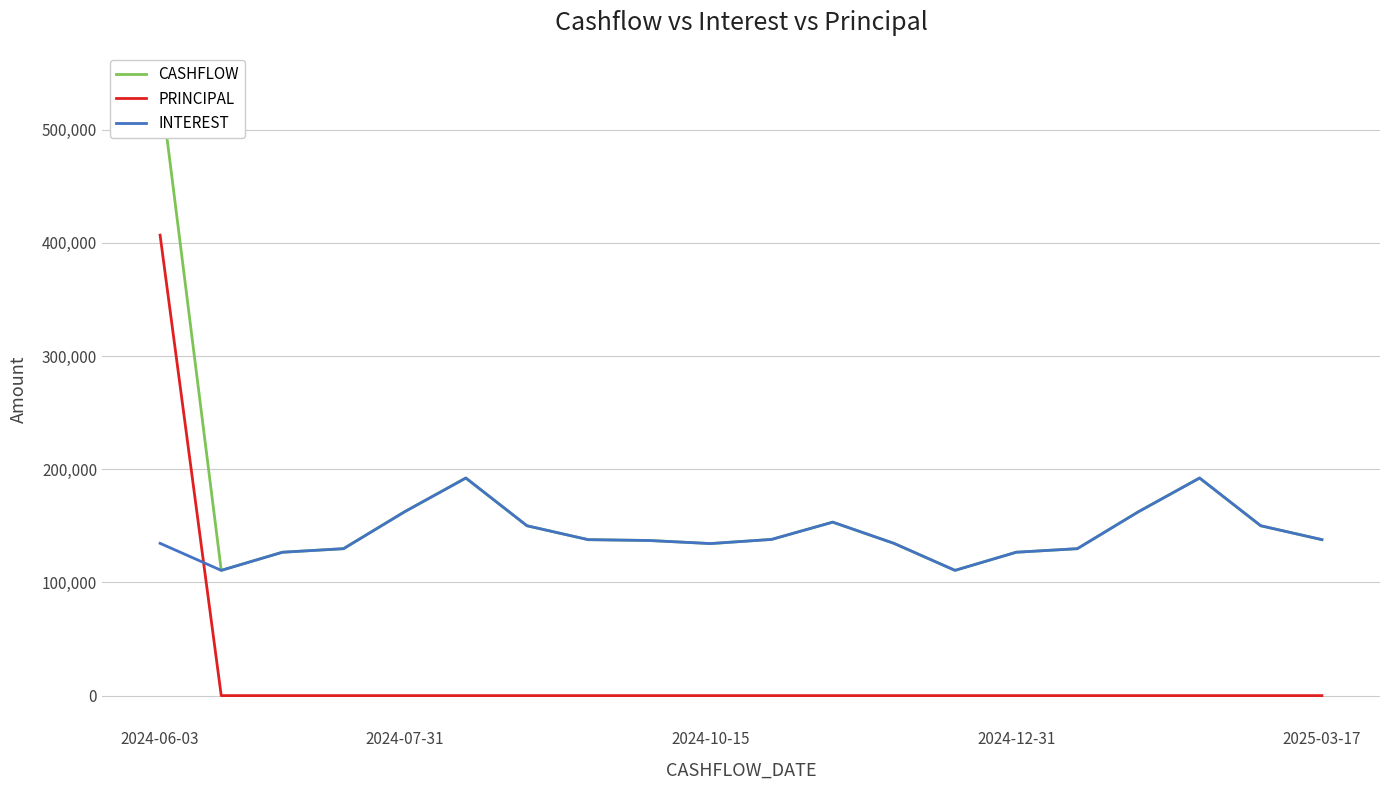

What is the highest value of the PRINCIPAL series?

406847.6